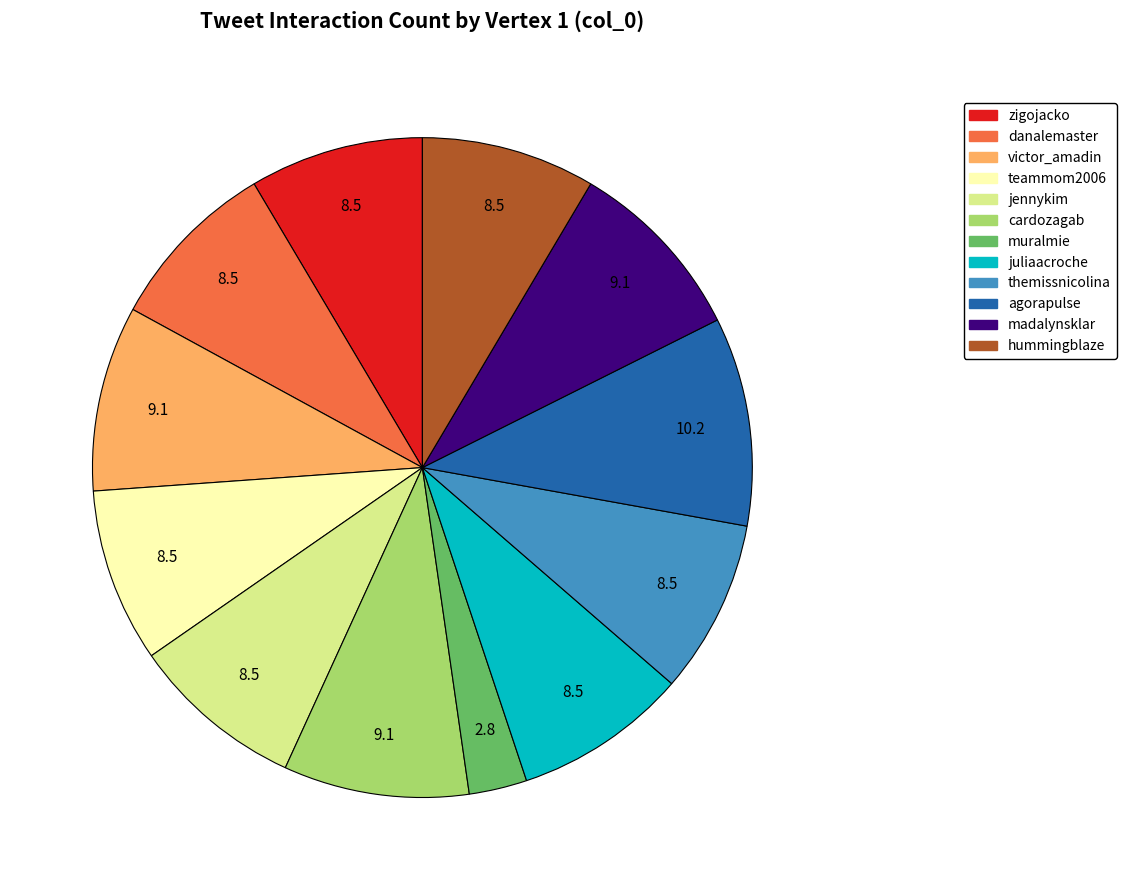

Which slice is the smallest?

muralmie